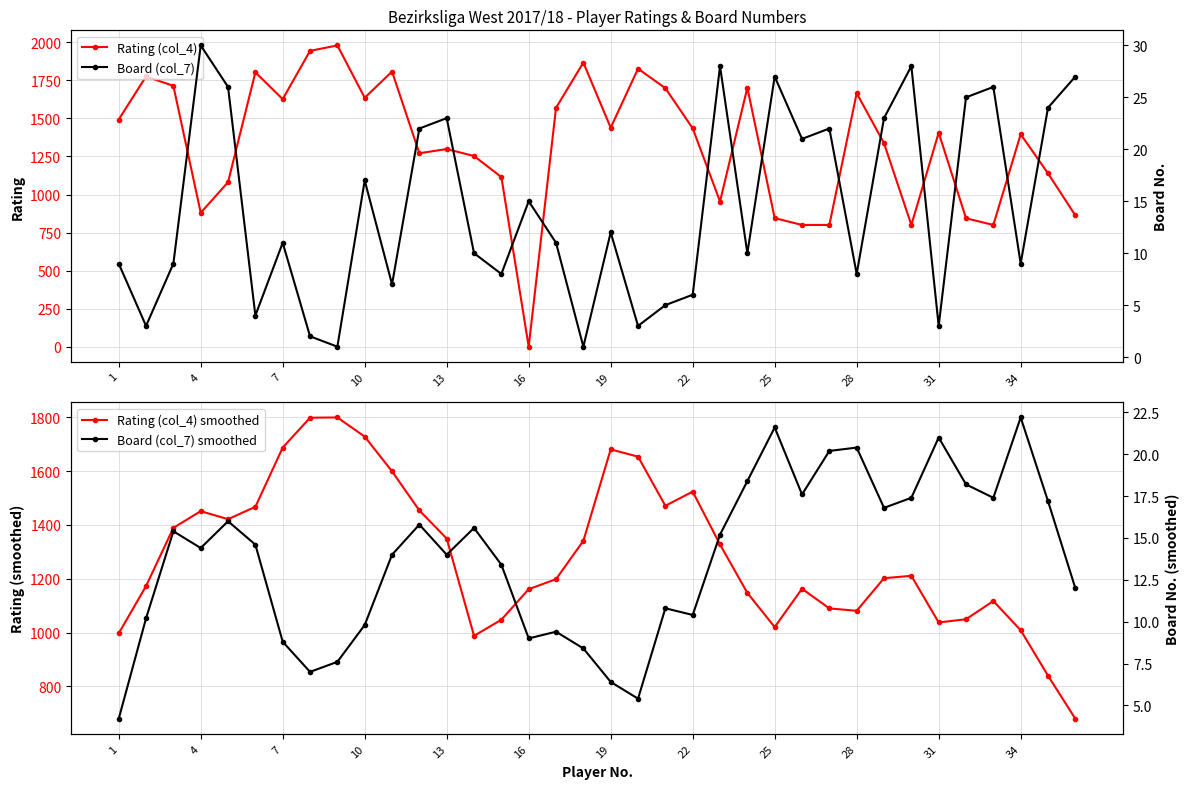

In Board (col_7) smoothed, how many points are lower than both neighbors (excluding endpoints)?

9